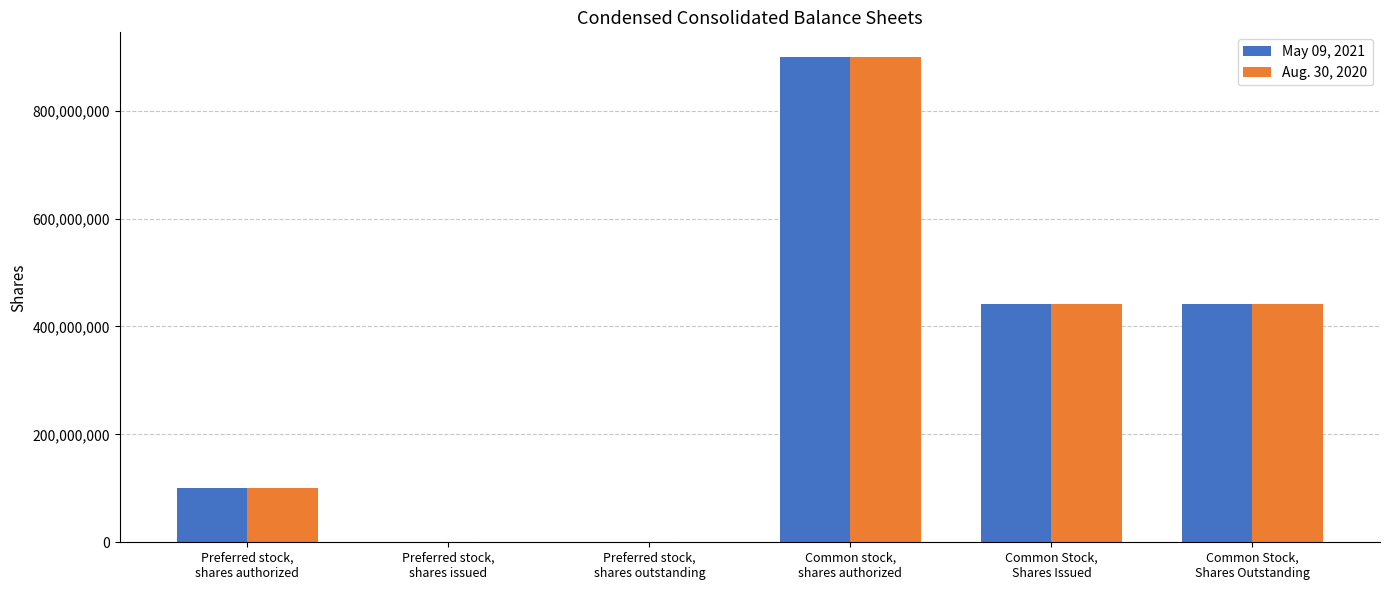

What is the maximum value shown in the chart?

900000000